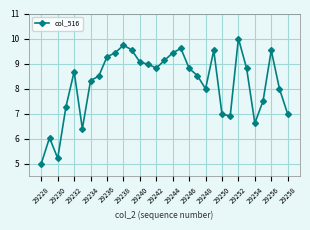

What is the smallest value displayed?

5.0